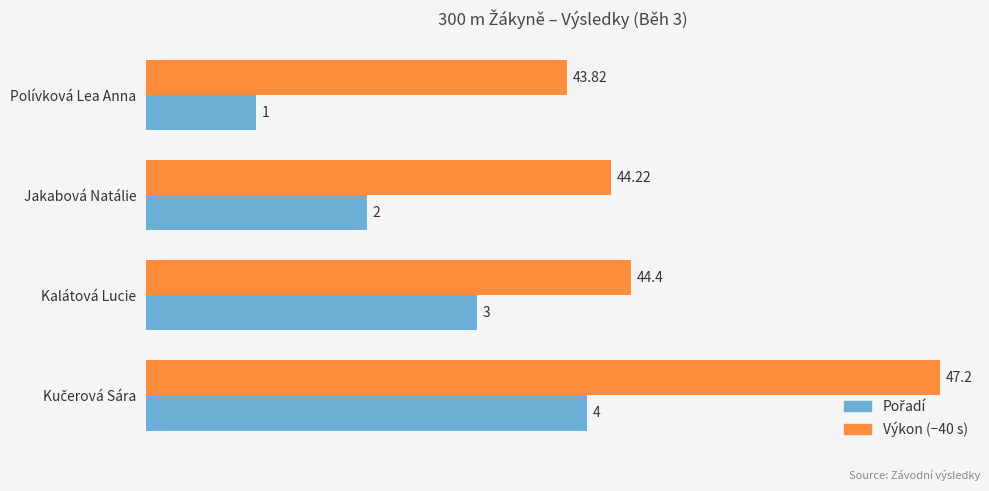

Which series has the largest total across all categories?

Výkon (−40 s)